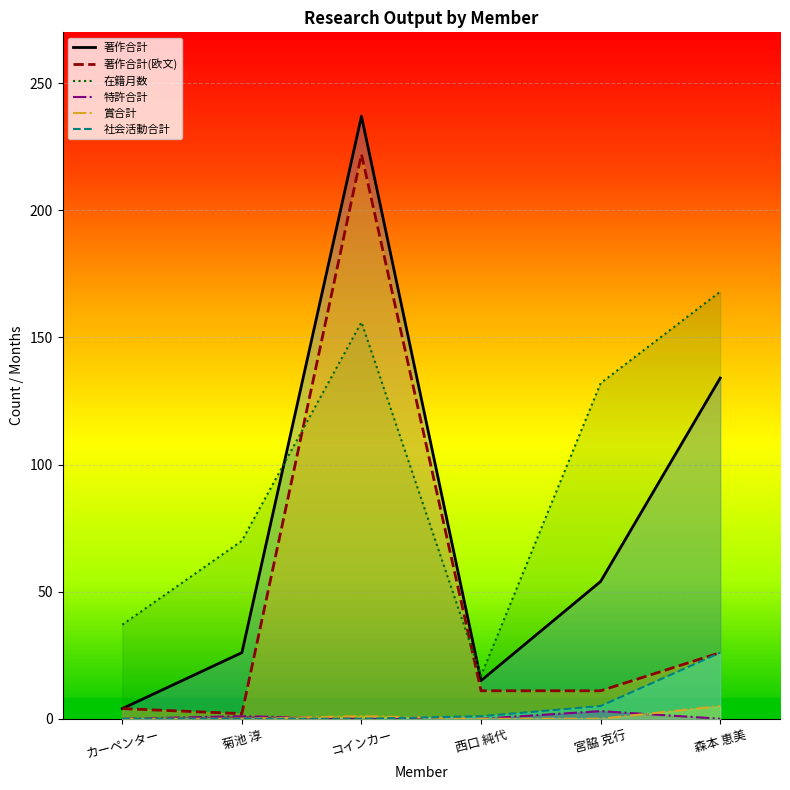

Reading left to right, list all the values displayed in this chart.

著作合計_line: 4	26	237	15	54	134
著作合計(欧文)_line: 4	2	222	11	11	26
在籍月数_line: 37	70	156	17	132	168
特許合計_line: 0	1	0	0	3	0
賞合計_line: 0	0	1	0	0	5
社会活動合計_line: 0	0	0	1	5	26